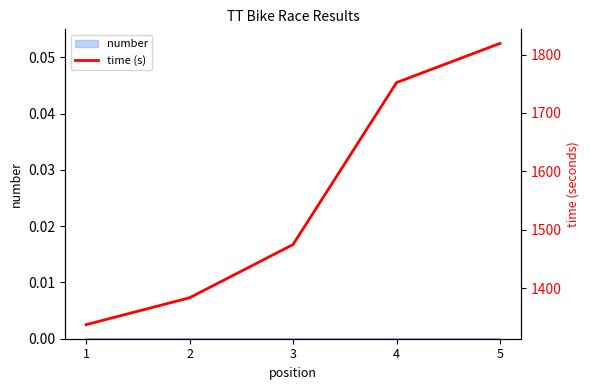

Does the chart have visible grid lines?

No